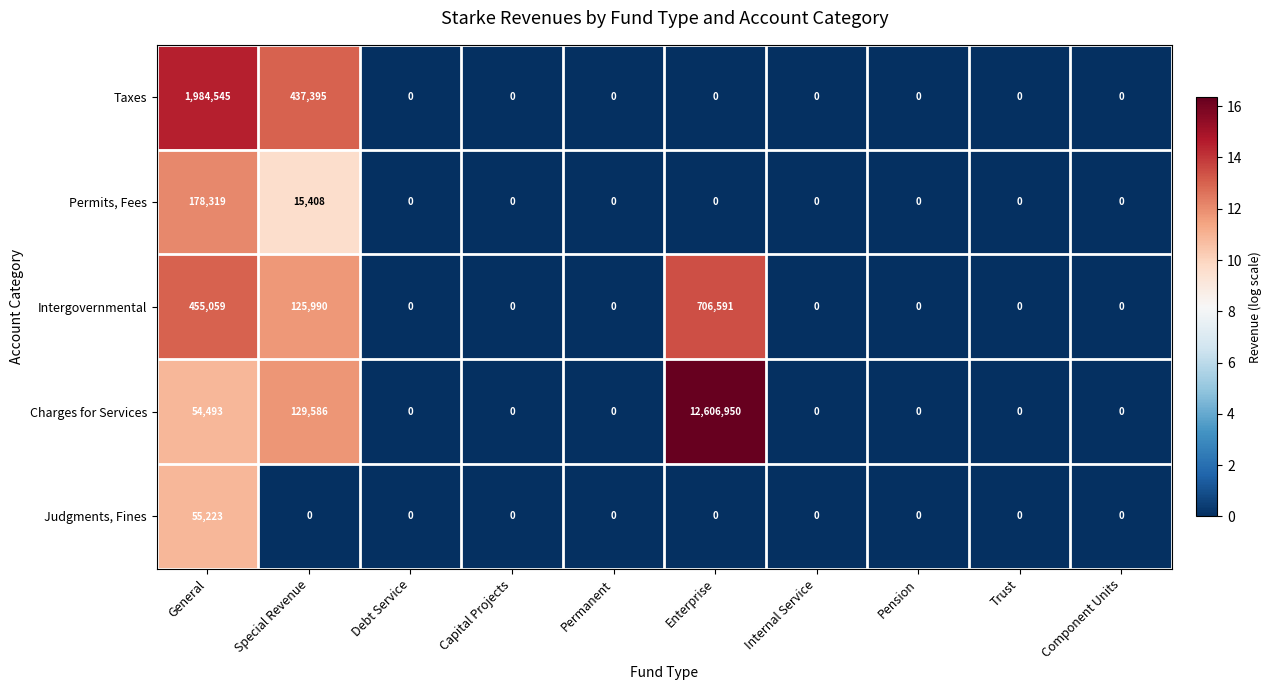

Is it true that Charges for Services equals -6797050 at Trust?

False